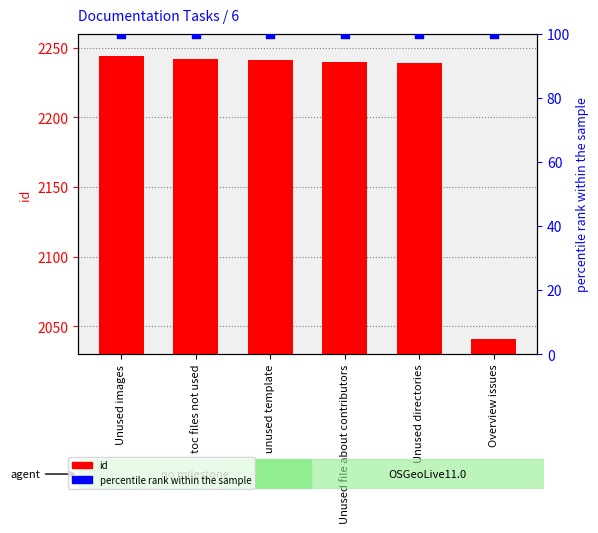

Is the value of id at Unused directories greater than the value of percentile rank within the sample at unused template?

Yes